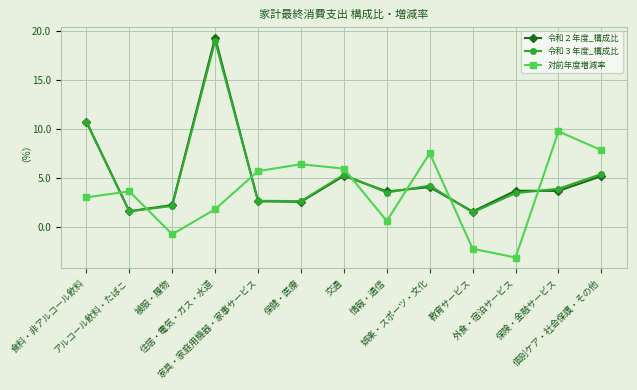

What is the label of the 3rd point from the right?

外食・宿泊サービス